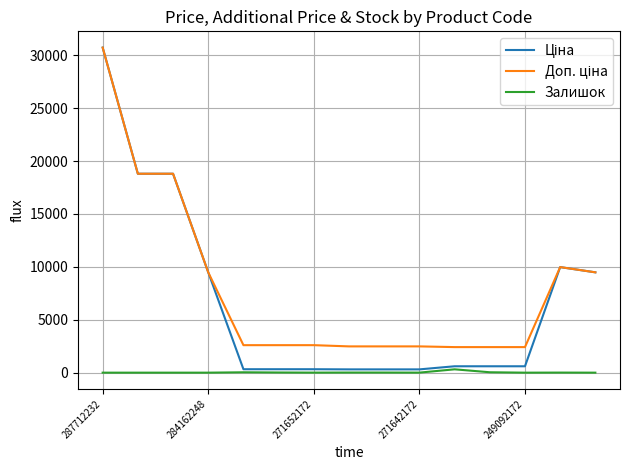

Does the chart have visible grid lines?

Yes